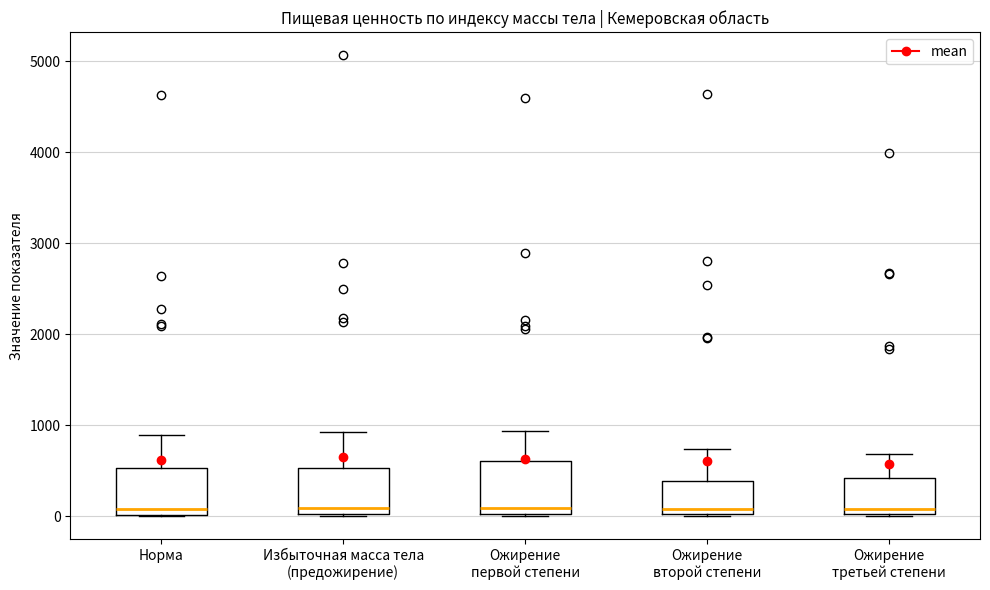

Reading left to right, read every box against the y-axis: the position of its median line, the range the box covers, and the ends of its whiskers. The values are not printed on the chart, so give them approximately, as read against the axis.

Норма: median 100, box 0 to 500, whiskers 0 to 900
Избыточная масса тела (предожирение): median 100, box 0 to 500, whiskers 0 to 900
Ожирение первой степени: median 100, box 0 to 600, whiskers 0 to 900
Ожирение второй степени: median 100, box 0 to 400, whiskers 0 to 700
Ожирение третьей степени: median 100, box 0 to 400, whiskers 0 to 700